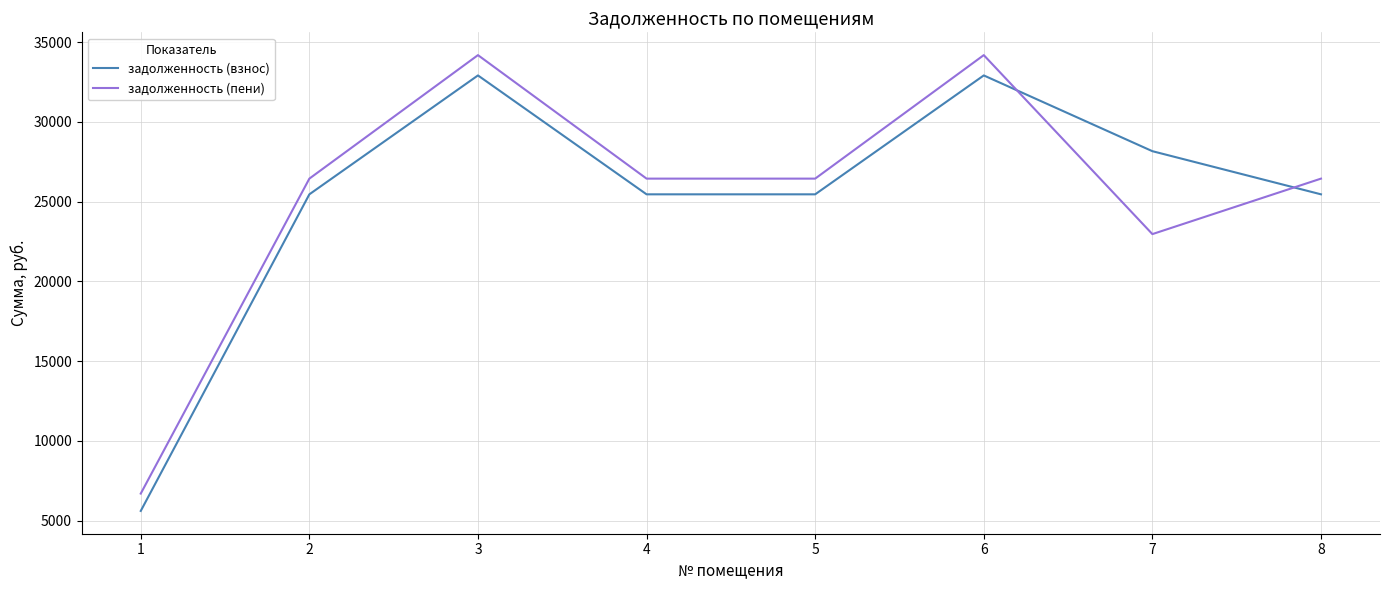

At 7, list the series in order from smallest to largest.

задолженность (пени), задолженность (взнос)